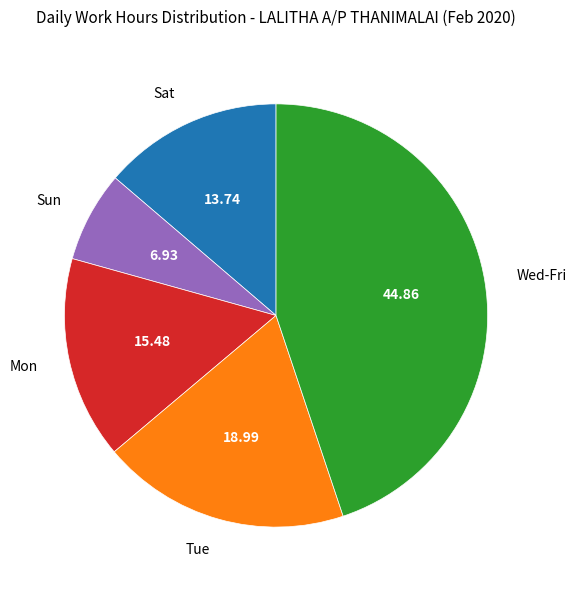

How many slices are in this pie chart?

5